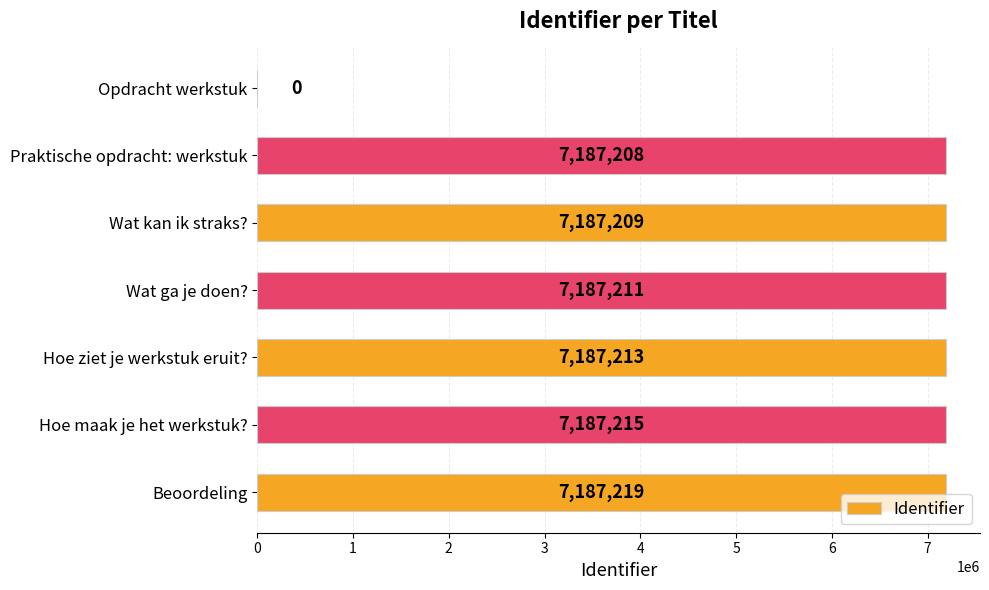

What is the sum of all values?

43123275